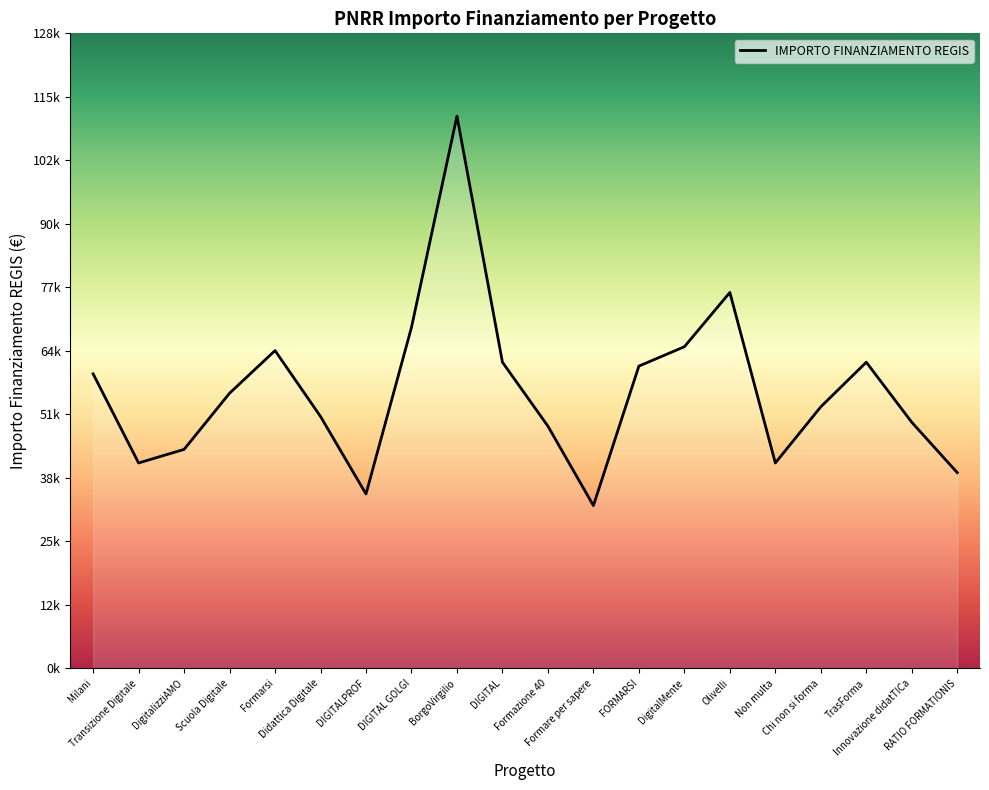

How many interior local valleys (lower than both neighbors) does the data have?

4